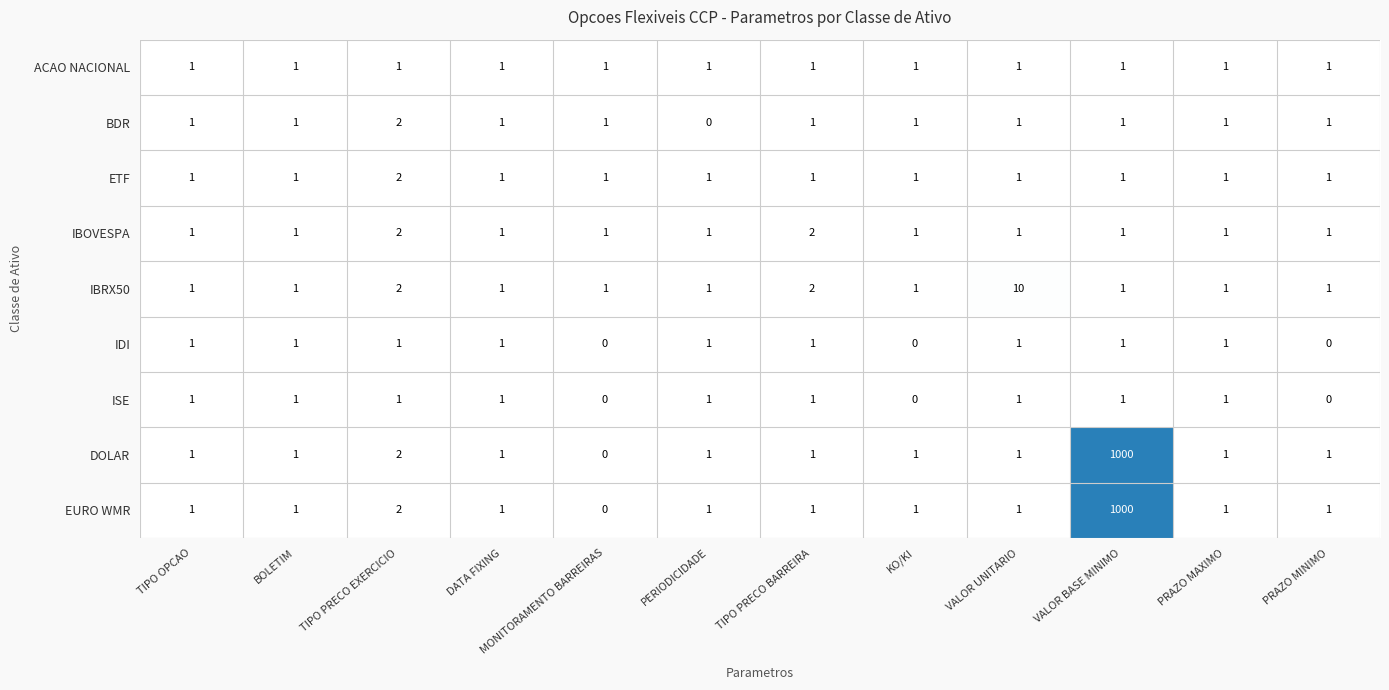

True or false: ISE has a value of 1 at VALOR UNITARIO.

True